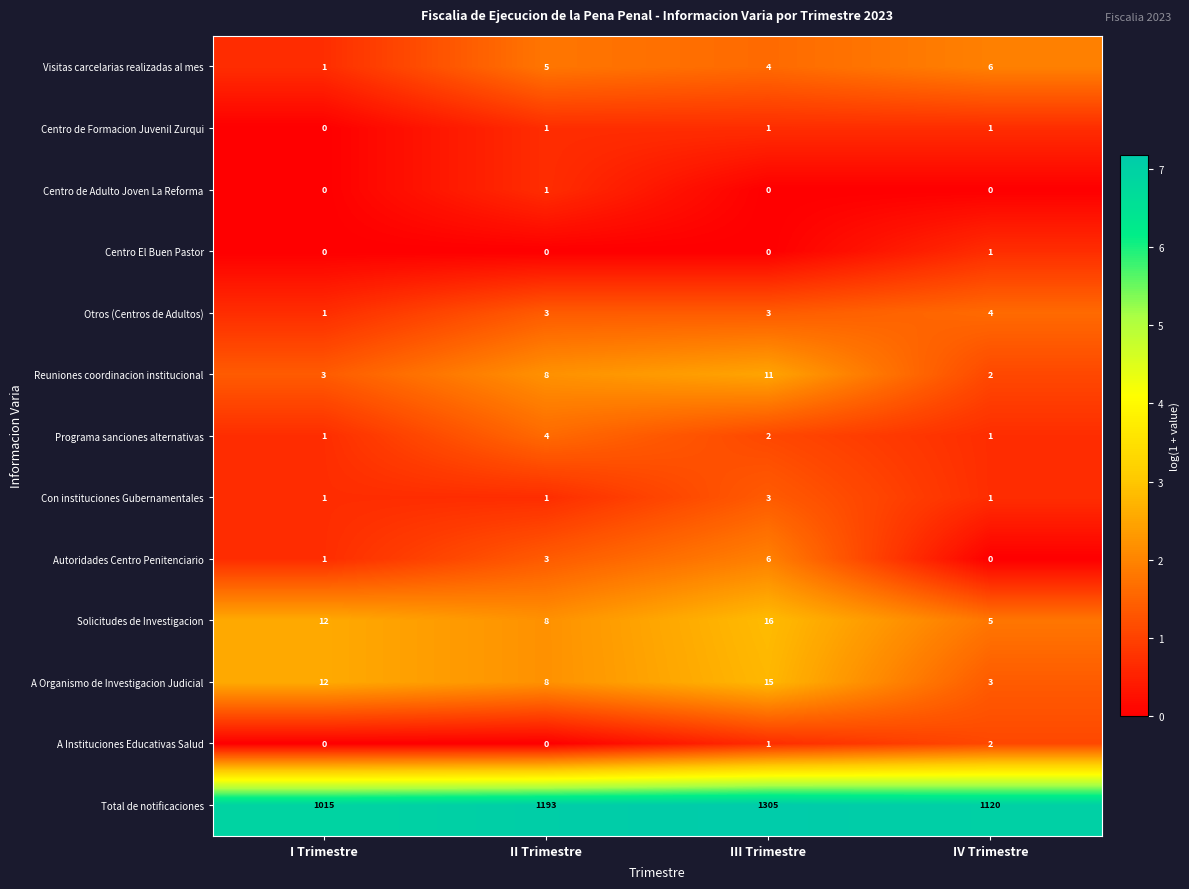

The value of Otros (Centros de Adultos) at III Trimestre is 3. True or false?

True